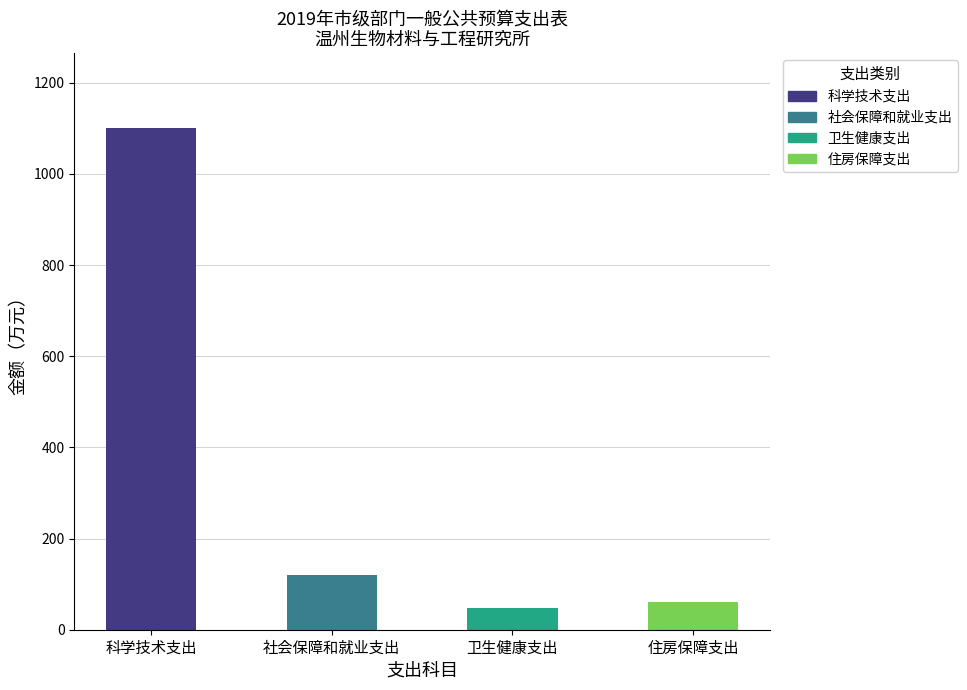

What position from the left is 住房保障支出?

4